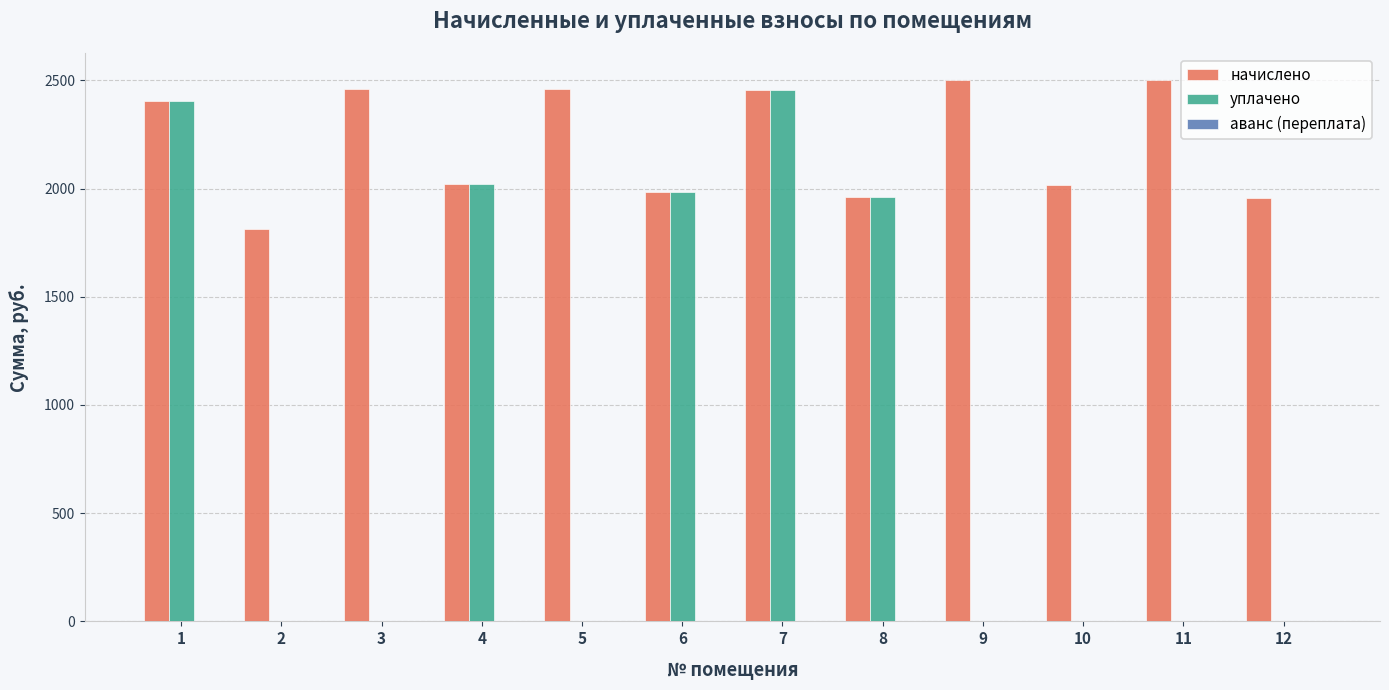

At which category is the sum across all series the highest?

7